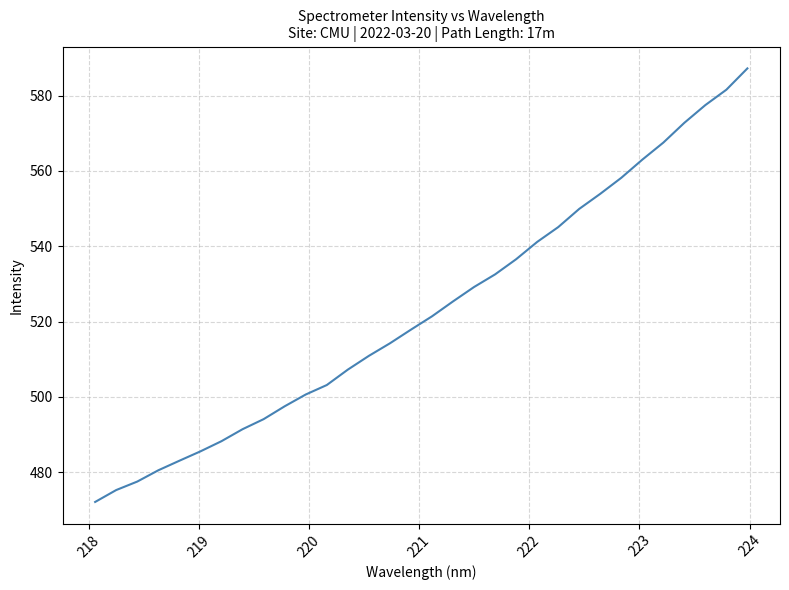

What is the maximum value shown in the chart?

587.2